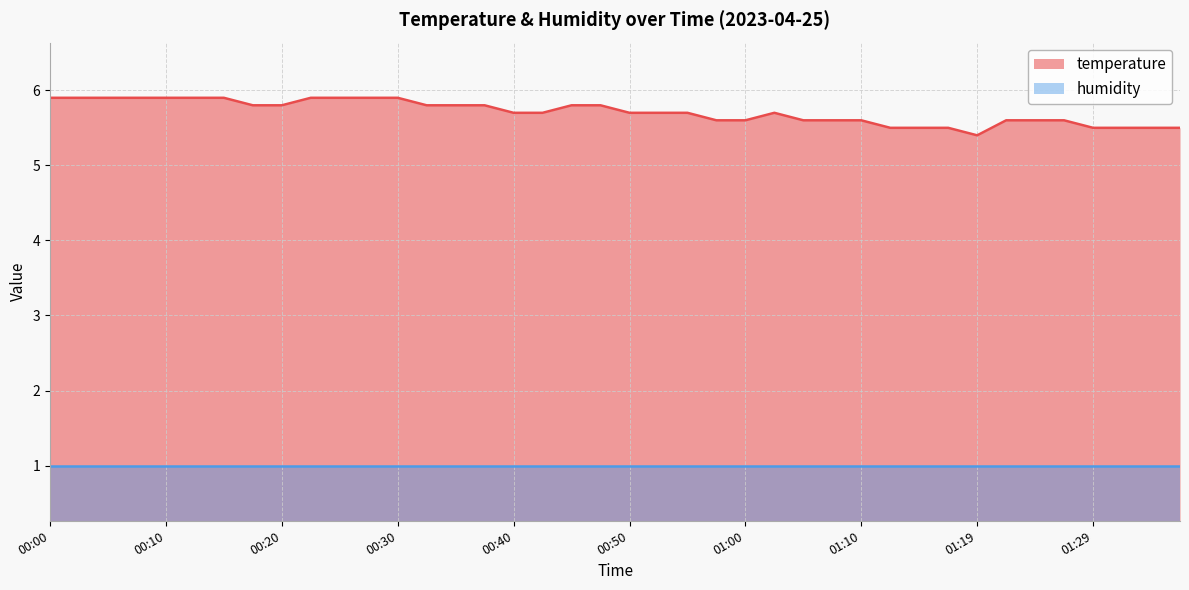

How many points are higher than both their immediate neighbors (excluding endpoints)?

1